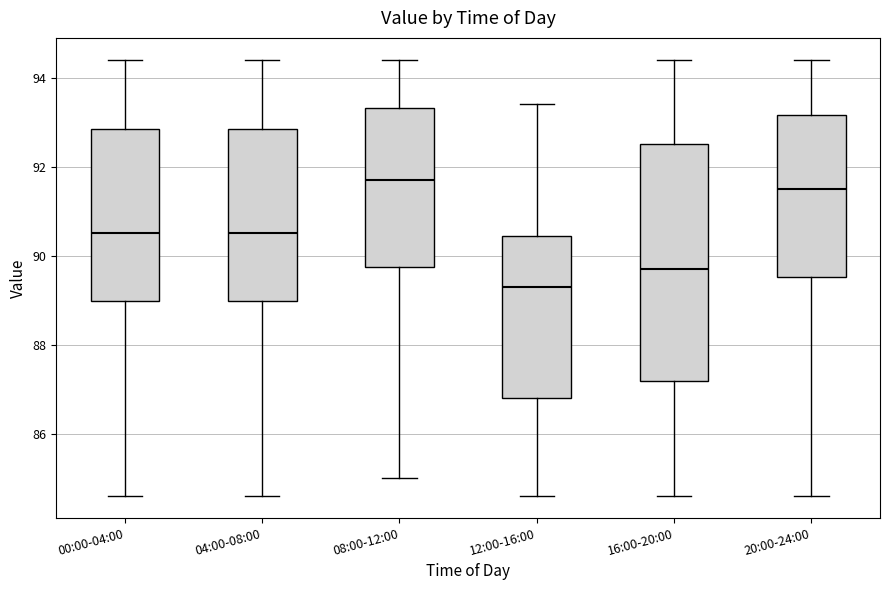

Which box is the tallest, from its lower edge to its upper edge?

16:00-20:00